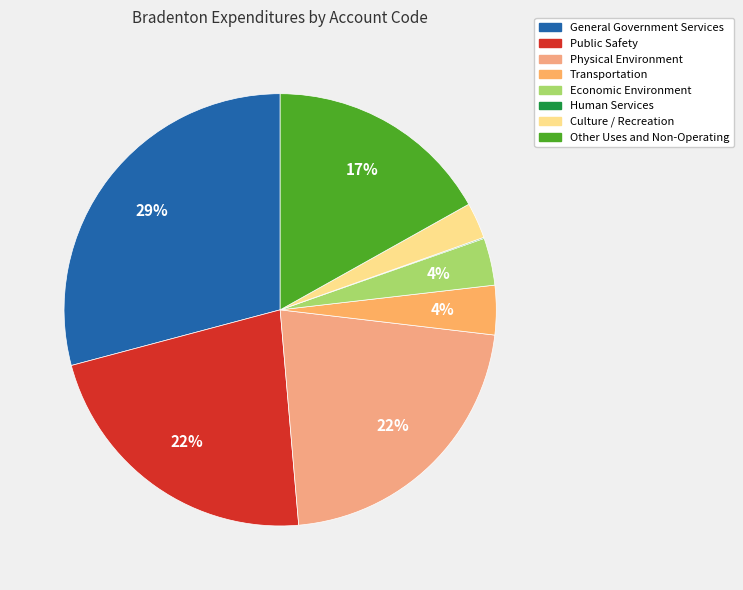

What is the total percentage of General Government Services and Public Safety?

51.4%